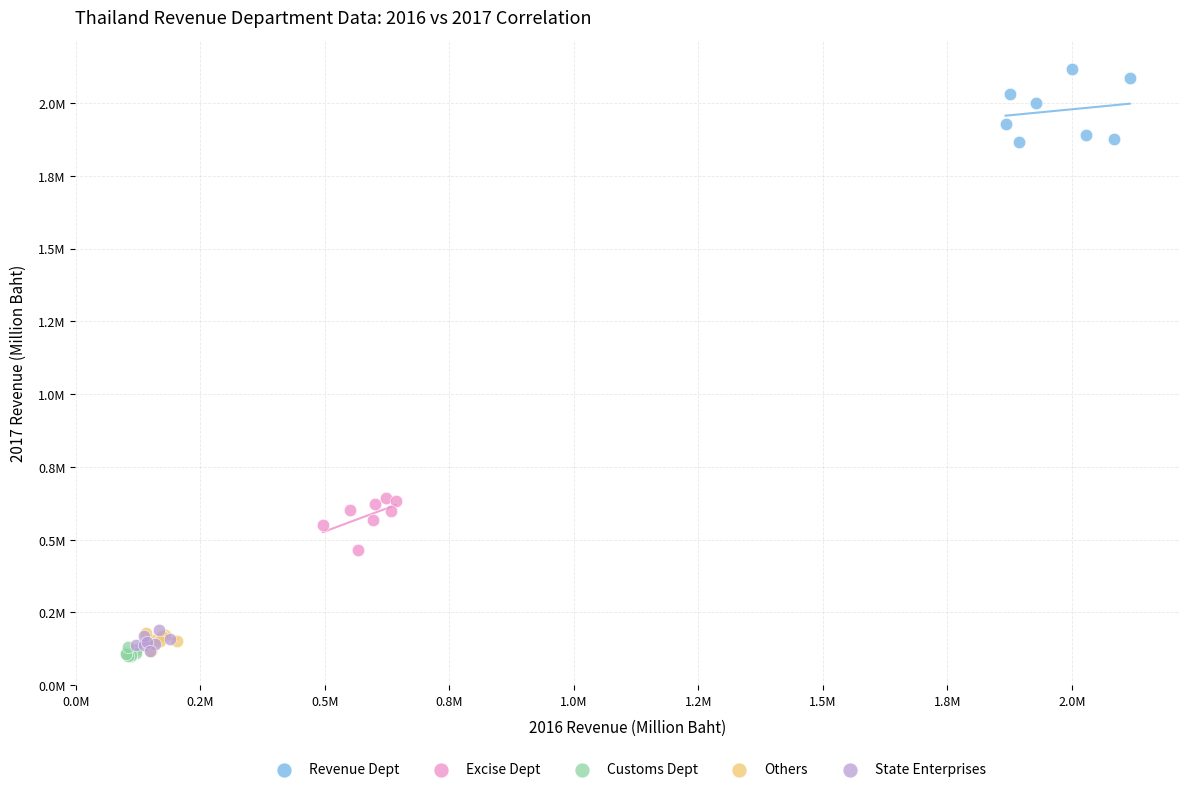

Which series has the largest Y range (max minus min)?

Revenue Dept